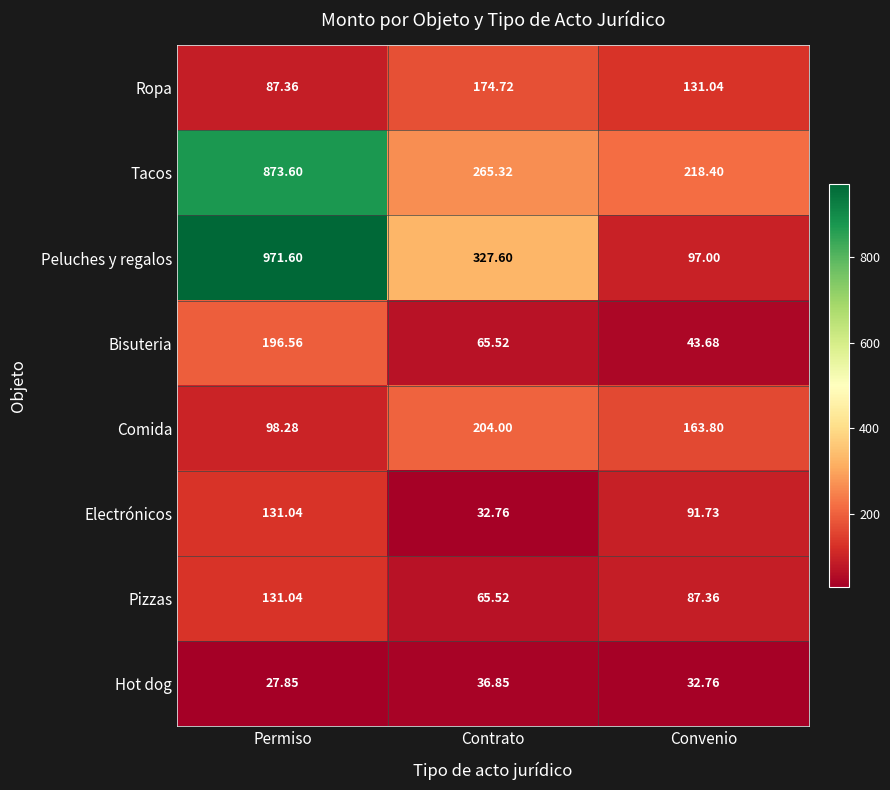

At which category is the sum across all series the highest?

Permiso